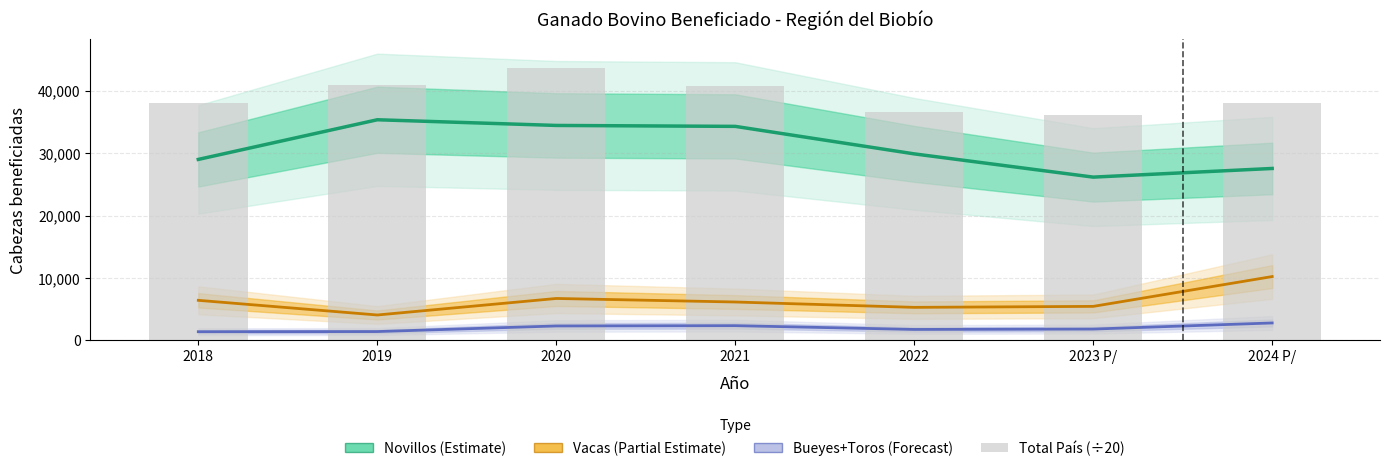

True or false: Bueyes+Toros (Forecast) has a value of 774.2 at 2019.

False